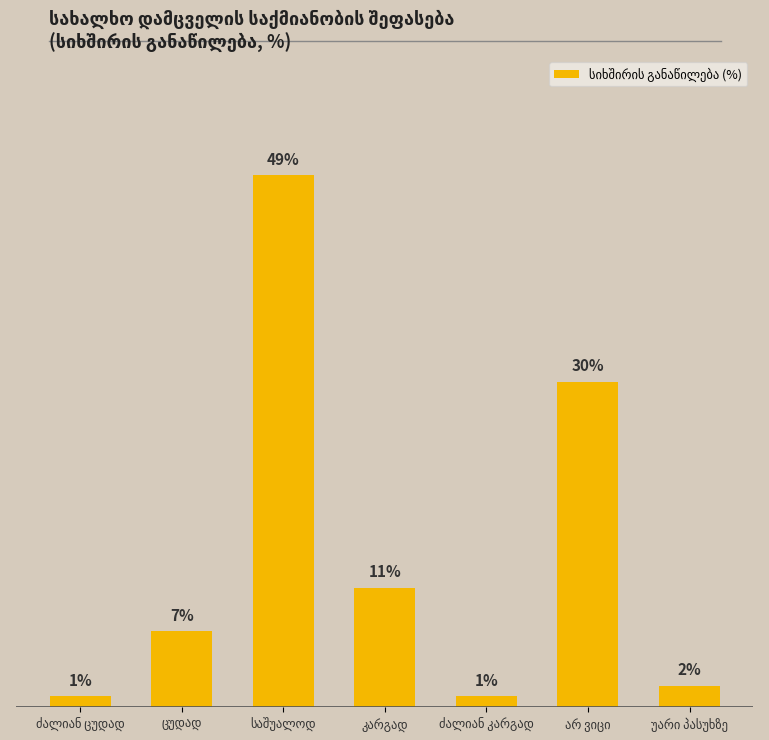

Does the chart contain any negative values?

No